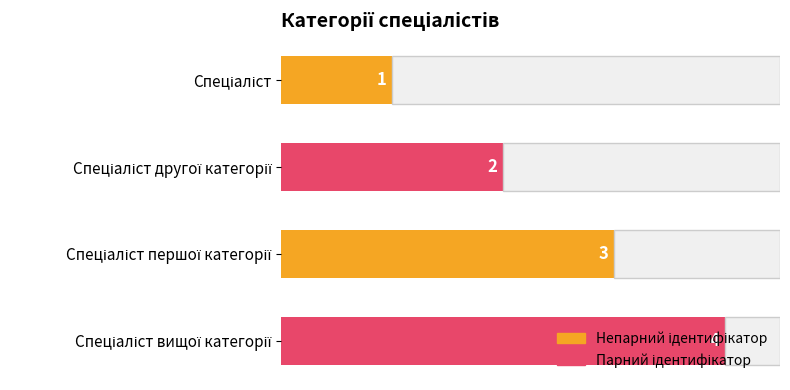

What is the maximum value shown in the chart?

4